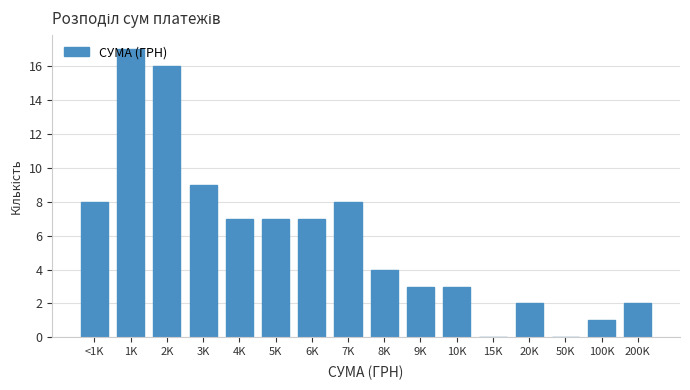

The chart shows a value of 3 at 2K. True or false?

False